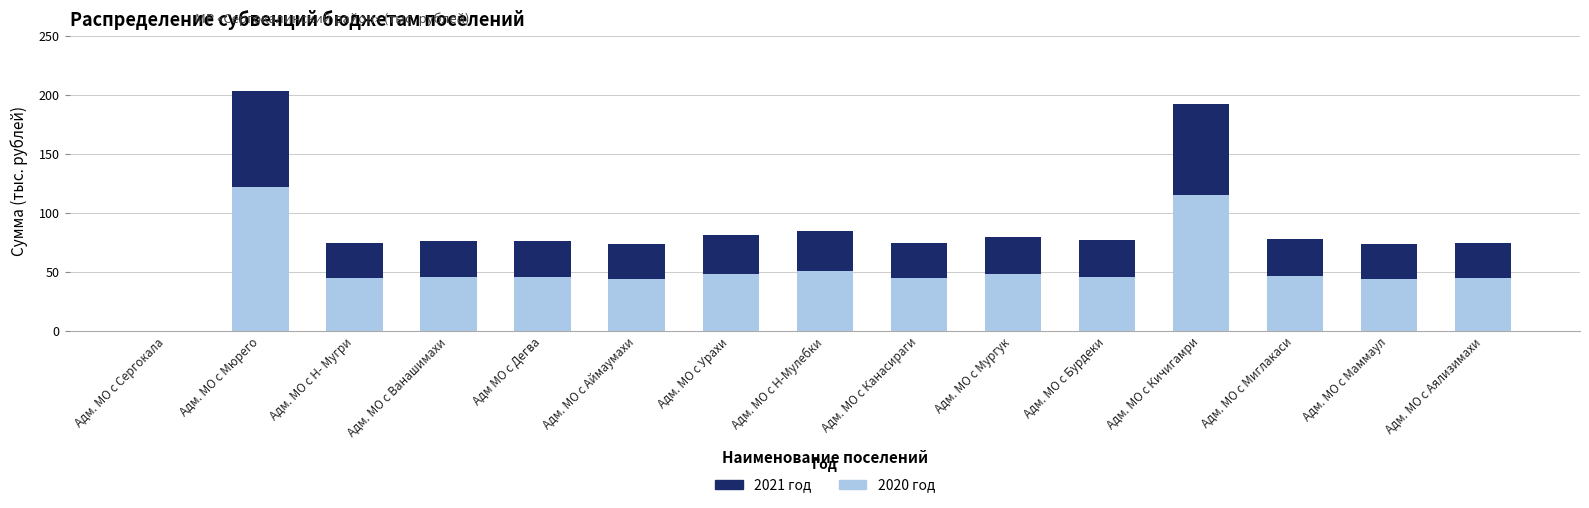

How many groups of bars are there?

15